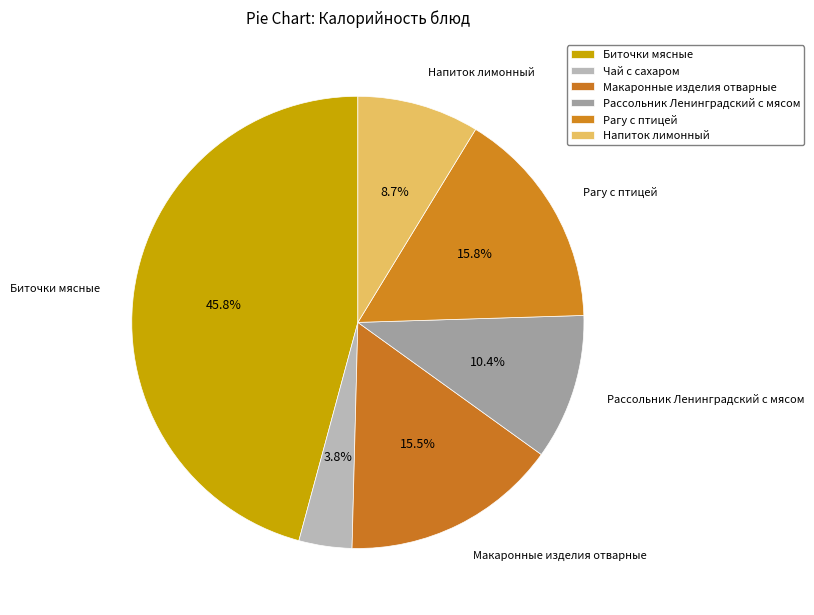

Is the sum of Напиток лимонный and Биточки мясные greater than half?

Yes